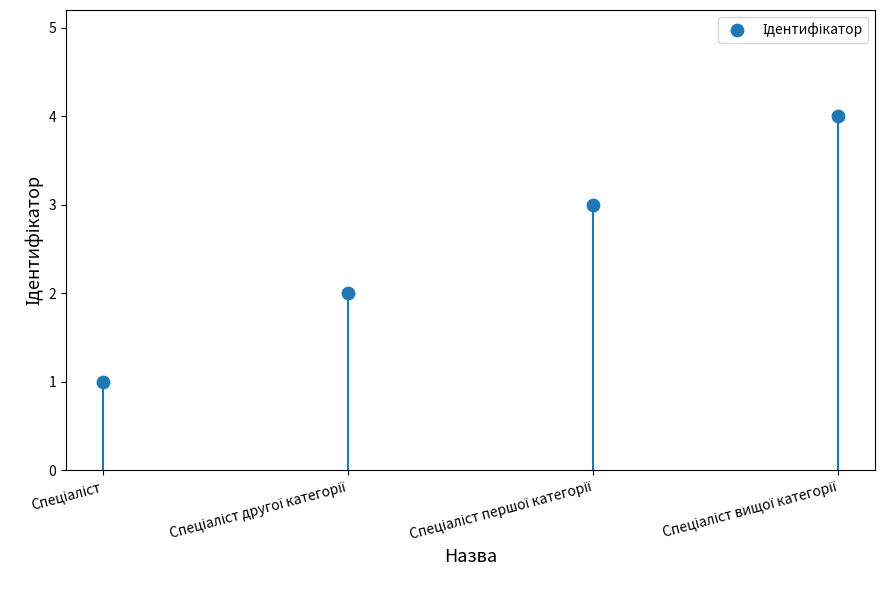

What is the change in value from Спеціаліст другої категорії to Спеціаліст вищої категорії?

+2